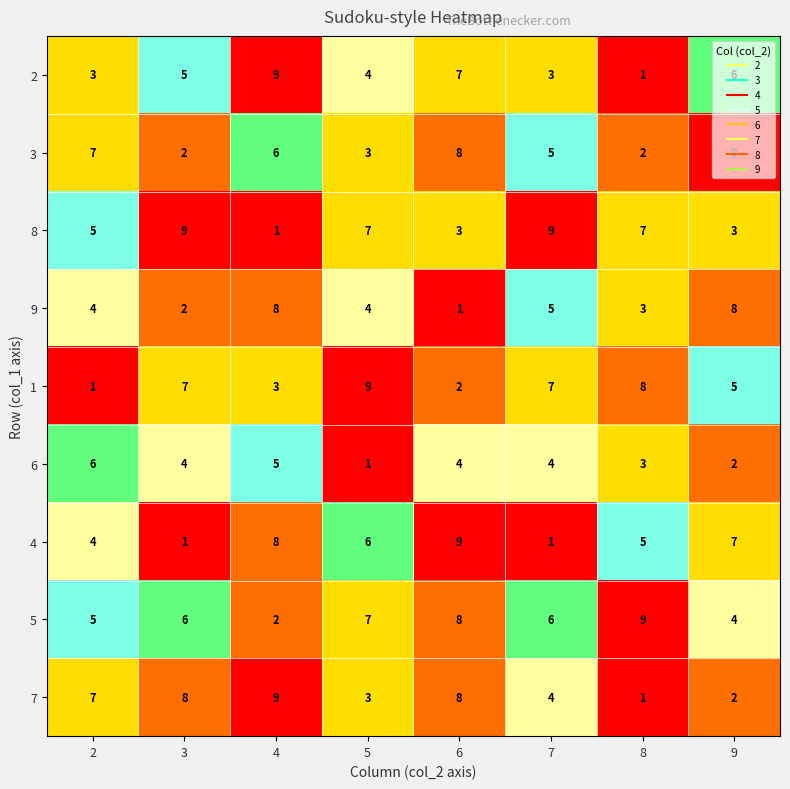

What is the spread (max minus min) of values at 7?

8